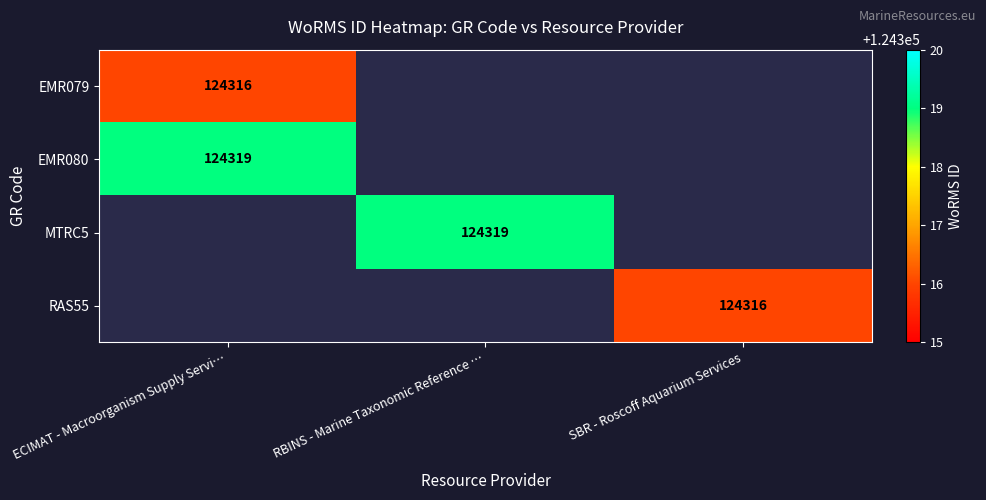

The EMR079 series shows 124316 at ECIMAT - Macroorganism Supply Servi…. True or false?

True